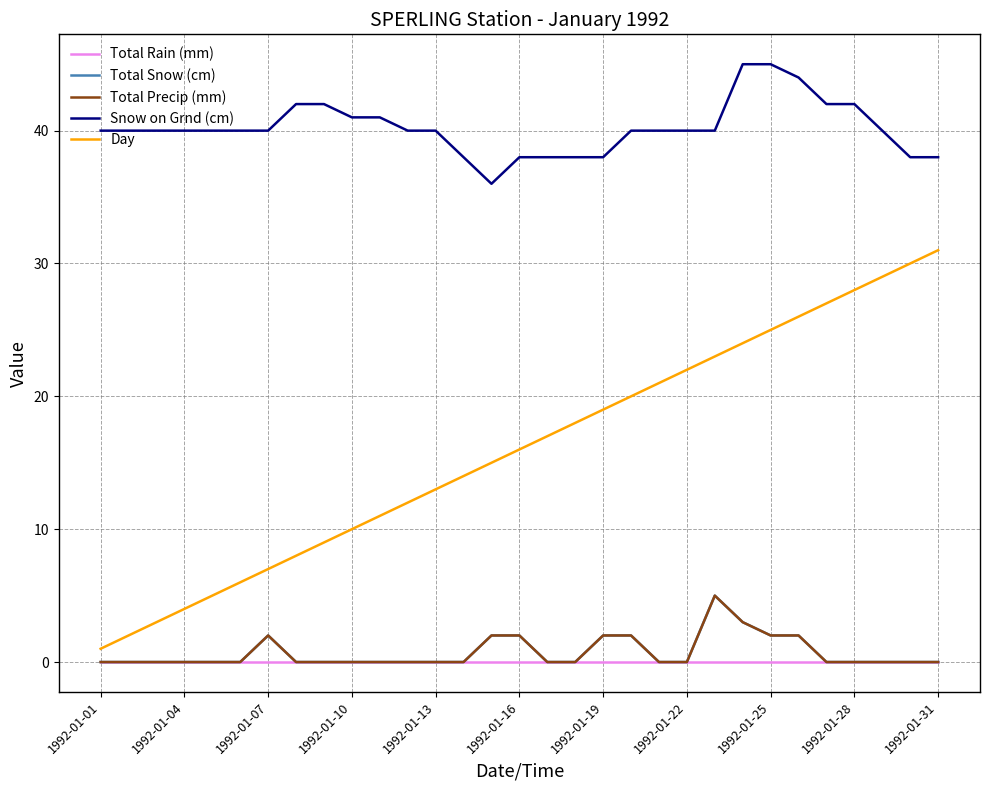

True or false: Day and Snow on Grnd (cm) intersect in this chart.

False